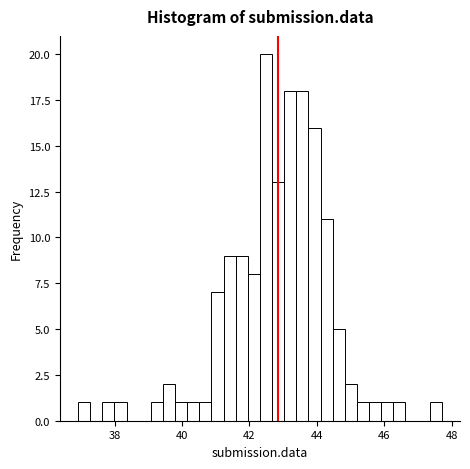

Around what value on the x-axis is the tallest bar? Give the approximate position of its centre, as read against the axis.

42.4